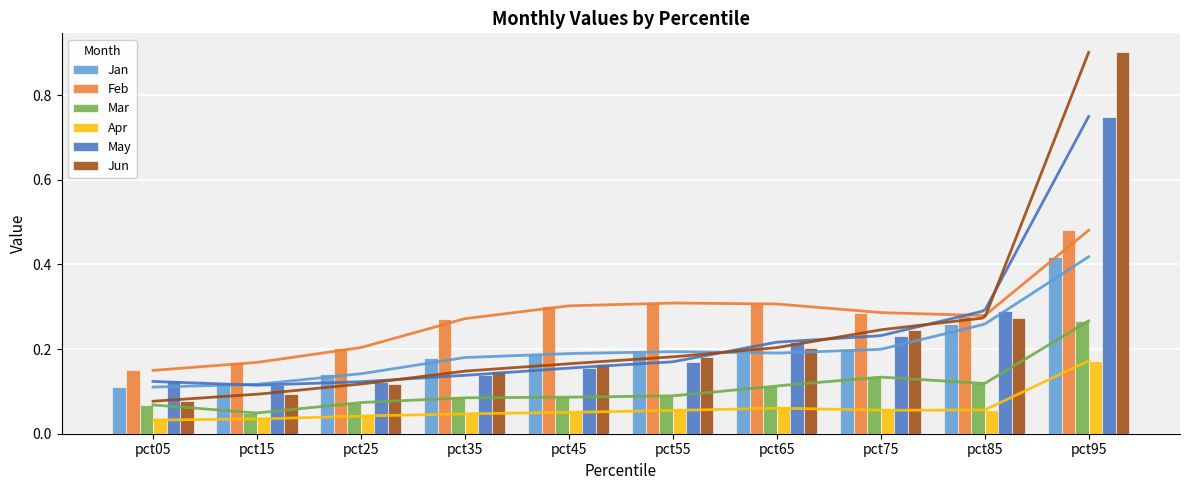

The Jan series shows 0.3 at pct85. True or false?

True